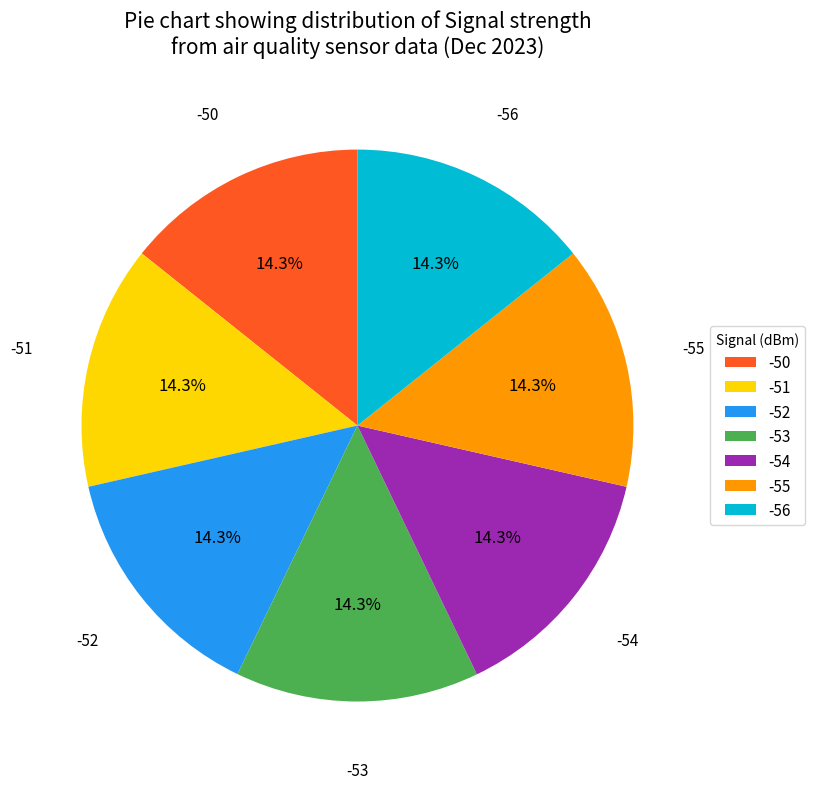

How much of the chart is everything except -51?

85.7%